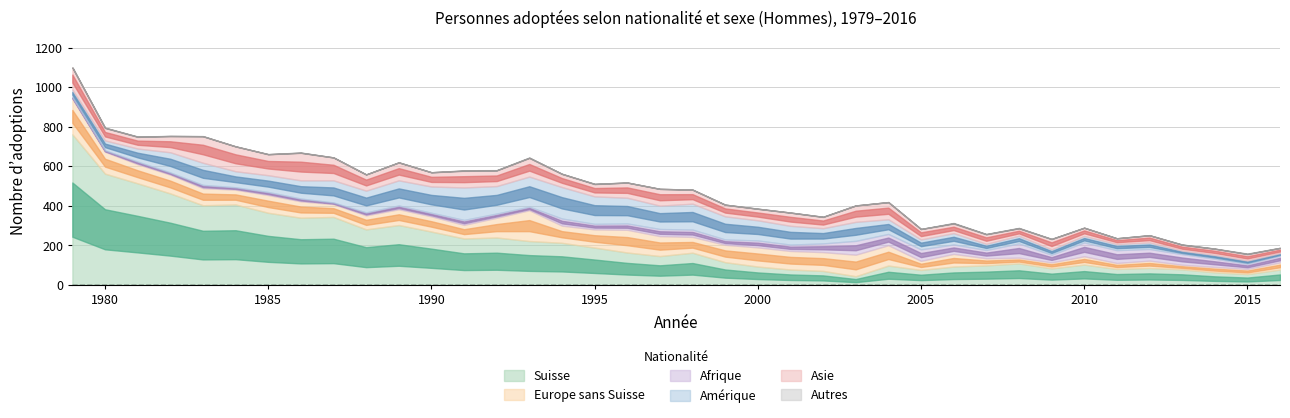

Which series has the largest range (max minus min)?

Suisse